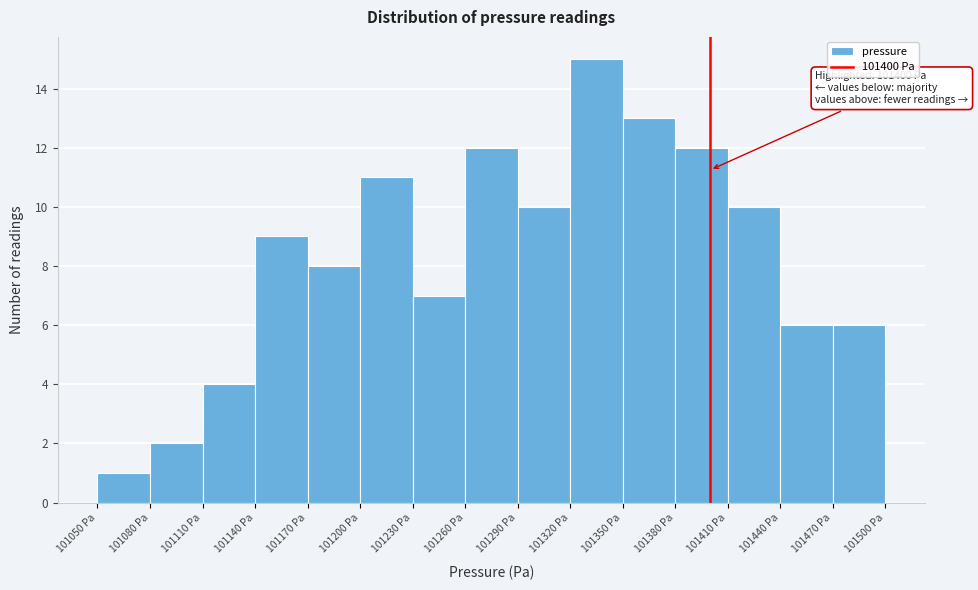

Over which range of the x-axis is the bar tallest?

101320 to 101350